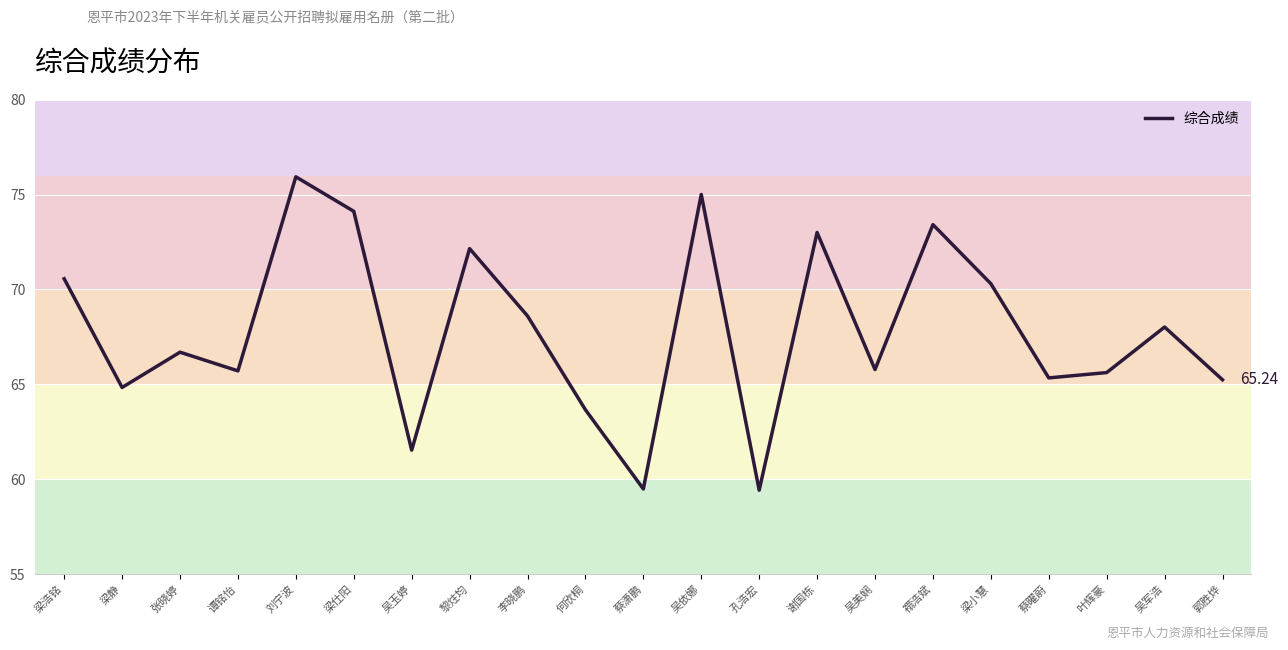

At which category does the chart reach its peak across all series?

刘宁波